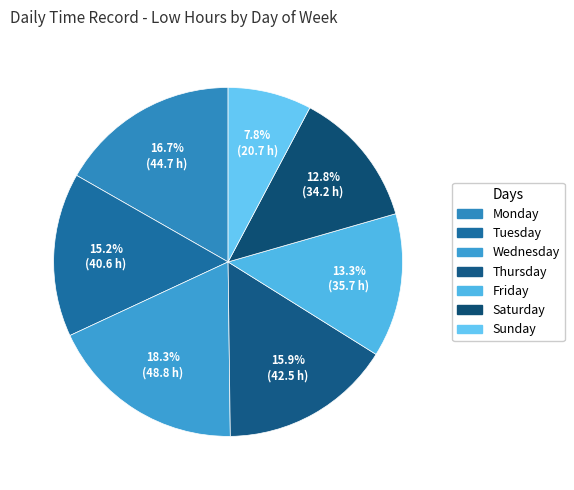

How many slices are in this pie chart?

7